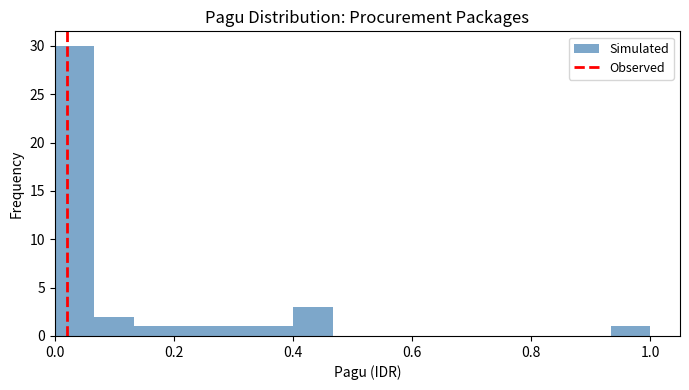

Read against the x-axis, roughly where is the centre of the tallest bar?

0.04